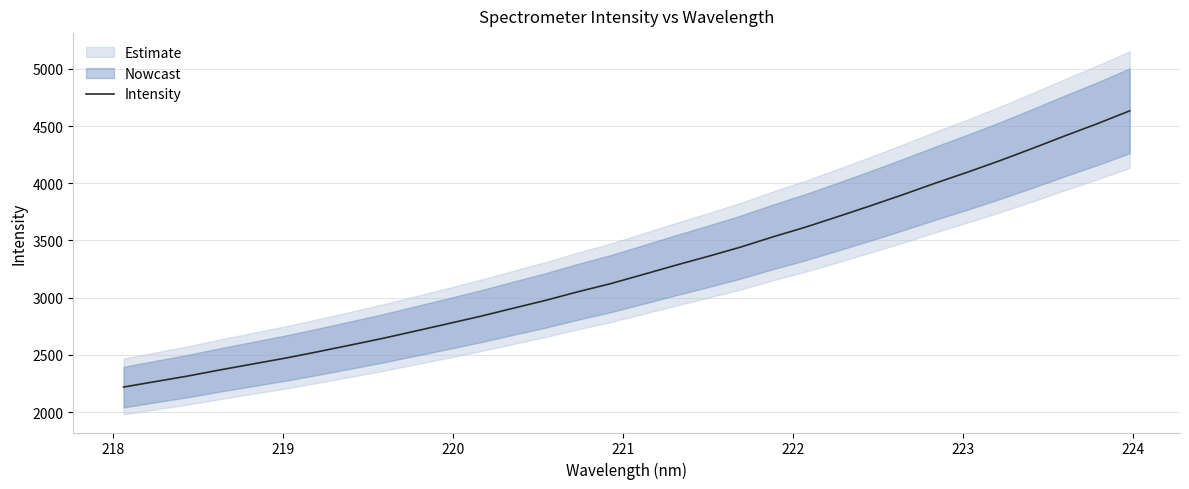

Reading left to right, what are all the values shown in this chart?

2219.0	2267.6	2316.3	2370.2	2421.6	2472.7	2528.7	2586.7	2645.6	2709.2	2773.3	2838.2	2908.0	2977.0	3052.5	3123.0	3202.6	3283.4	3361.1	3441.8	3531.7	3616.3	3708.5	3802.7	3899.8	4000.5	4097.1	4198.1	4304.6	4414.3	4520.5	4633.0